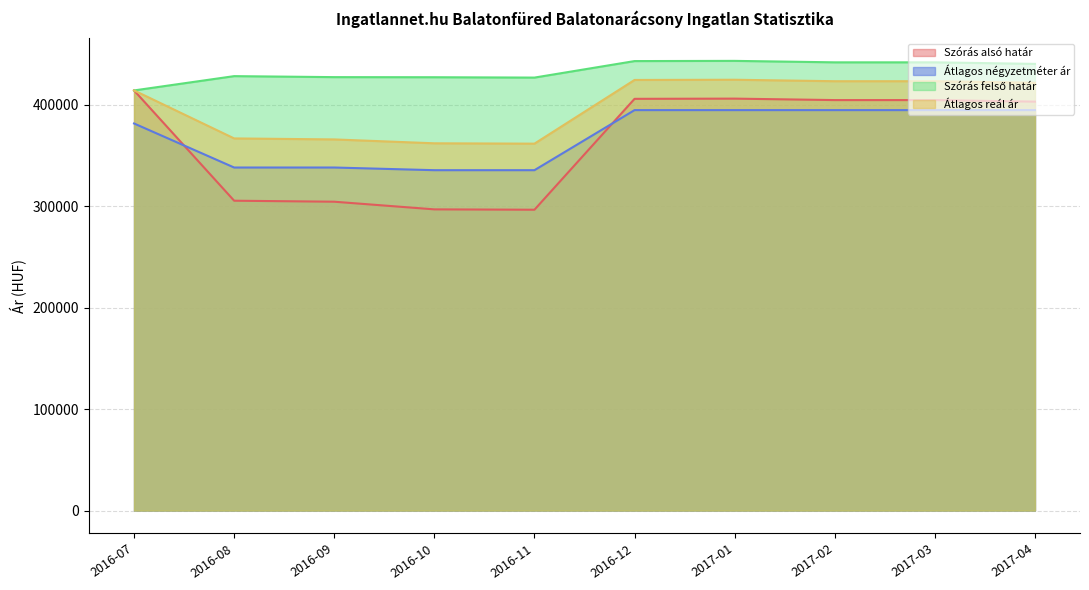

What is the label of the 8th point from the left?

2017-02